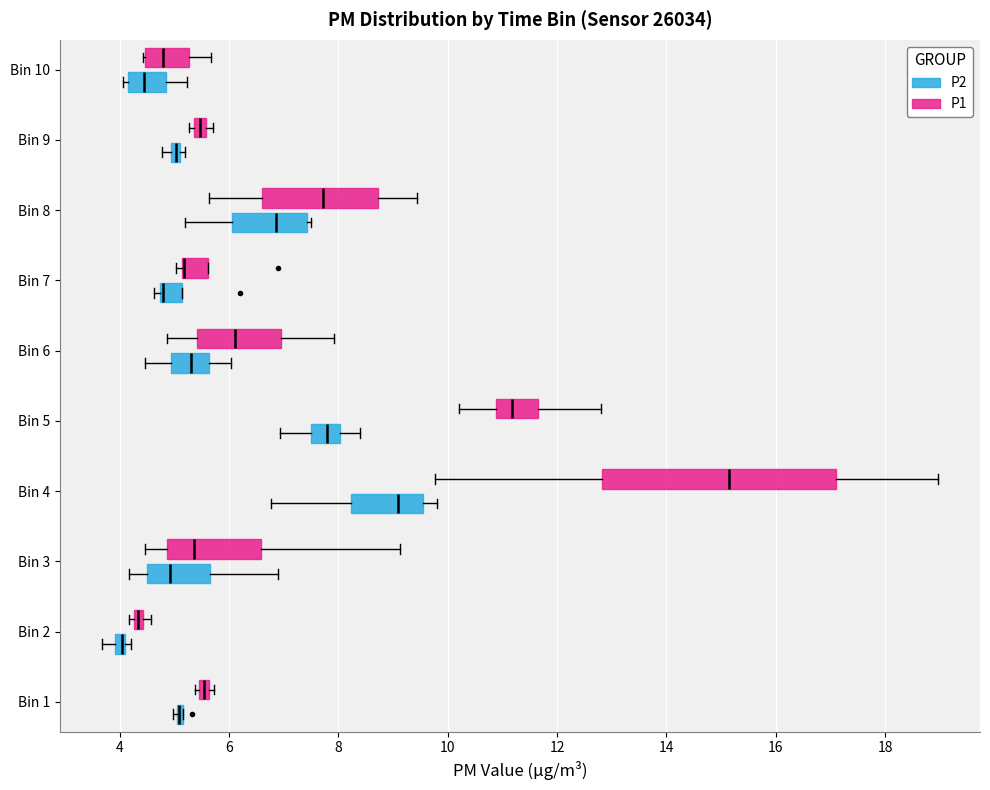

Which box is the widest, from its left edge to its right edge?

Bin 4 (P1)